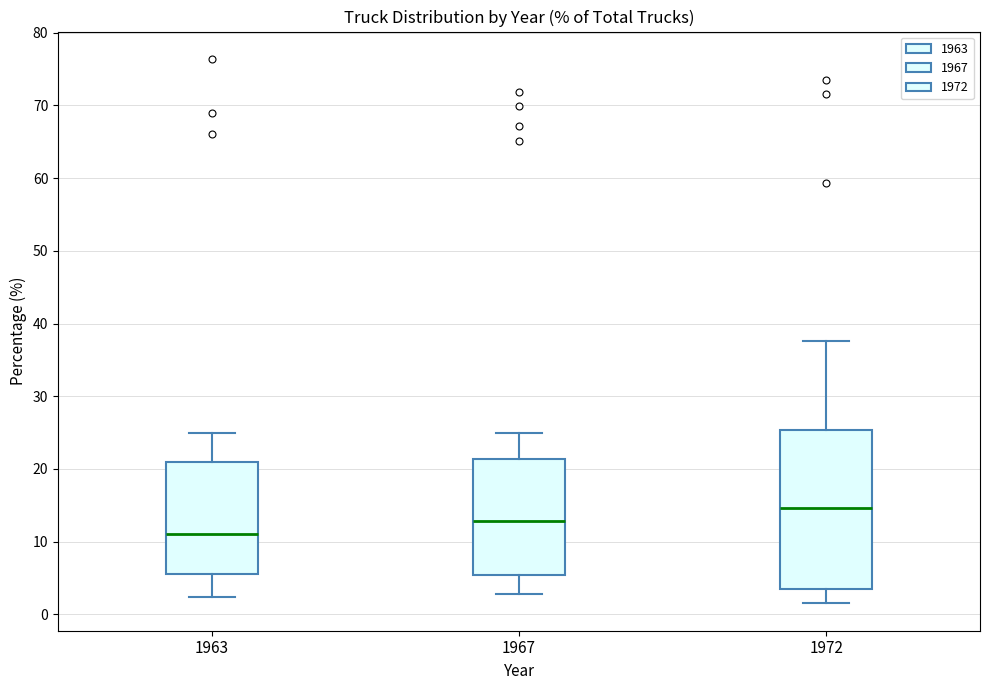

Which box's median line is the highest?

1972